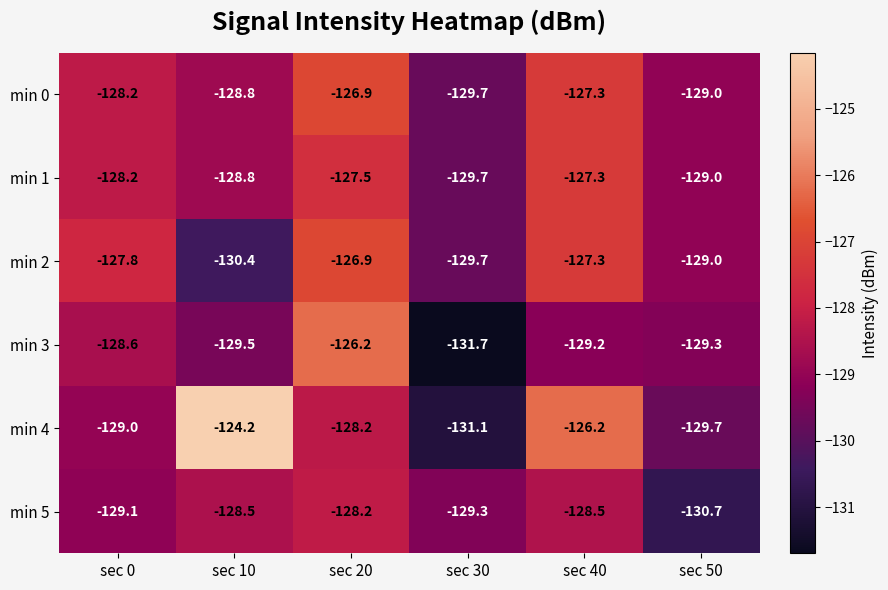

What is the sum of all min 2 values?

-771.1